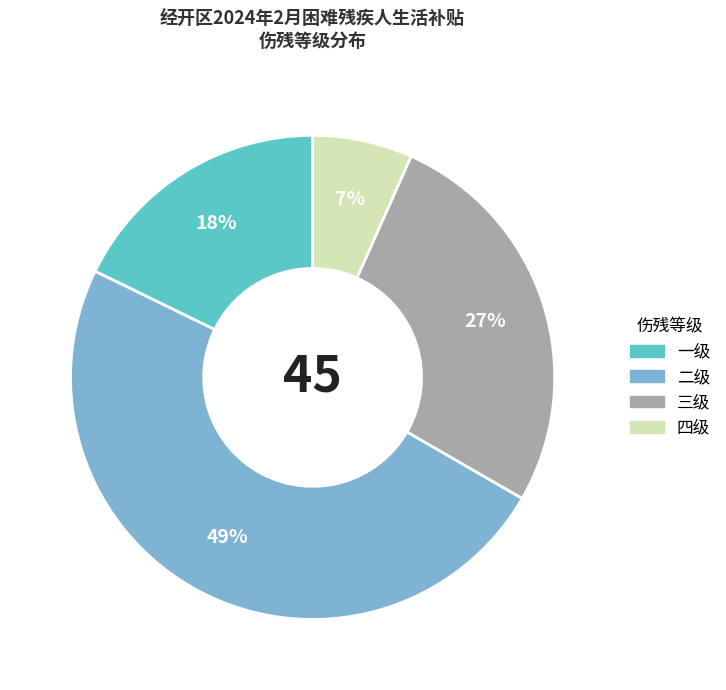

What is the ratio of the value at 一级 to the value at 三级?

0.7